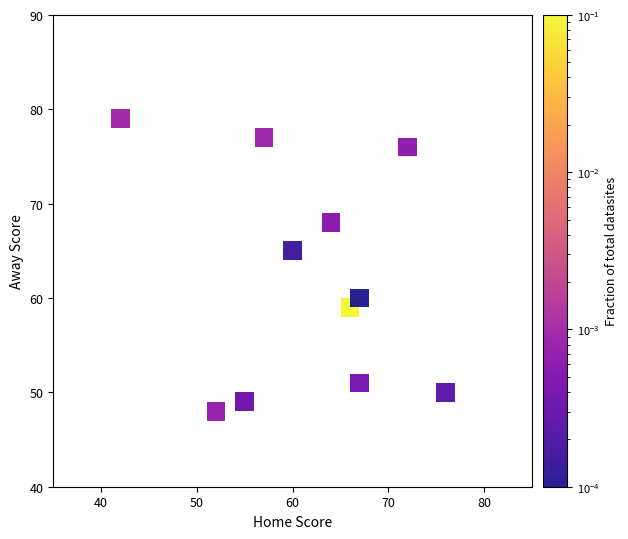

What Y value in the scatter plot is closest to 63?

65